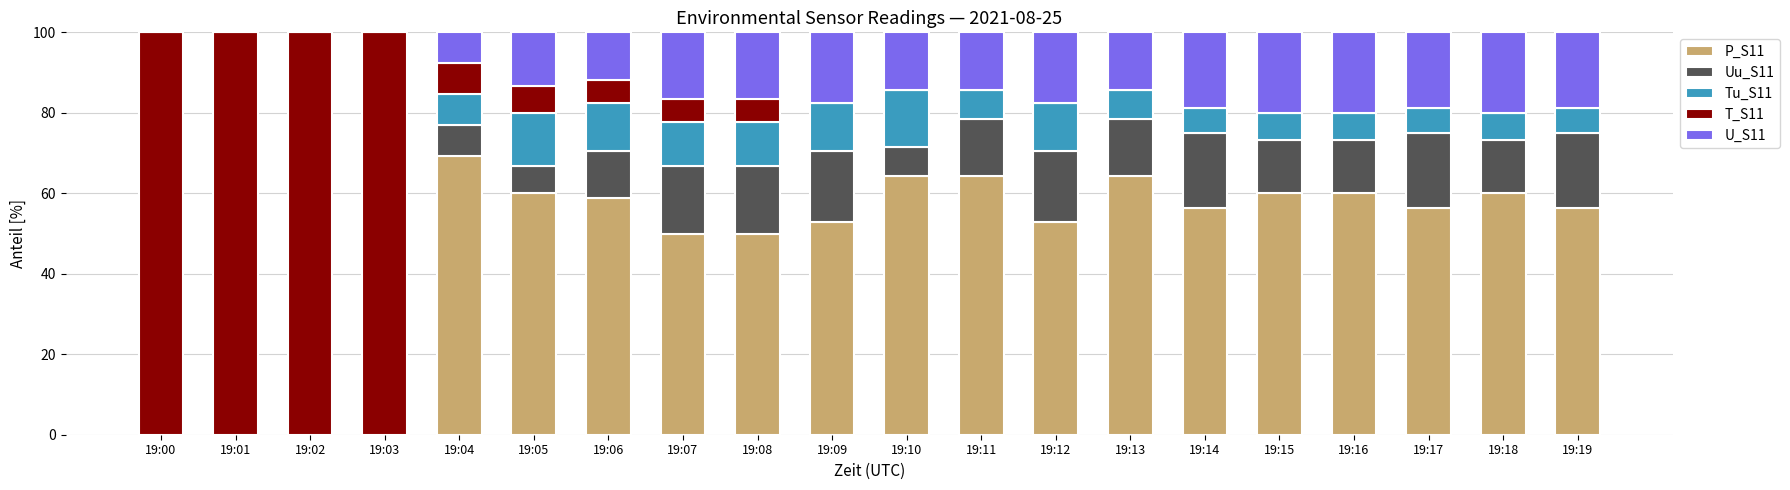

What is the total value across all series at 19:11?

100.0